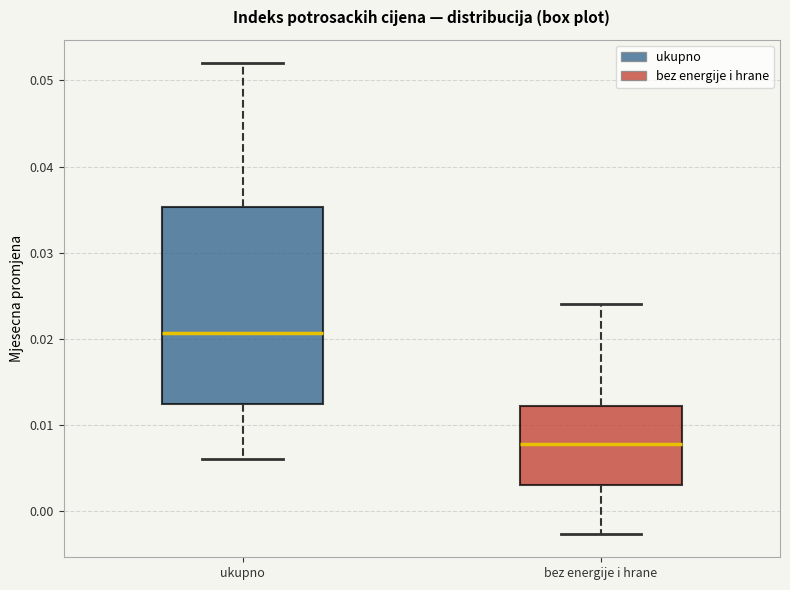

Reading left to right, read every box against the y-axis: the position of its median line, the range the box covers, and the ends of its whiskers. The values are not printed on the chart, so give them approximately, as read against the axis.

ukupno: median 0.021, box 0.012 to 0.035, whiskers 0.006 to 0.052
bez energije i hrane: median 0.008, box 0.003 to 0.012, whiskers -0.003 to 0.024